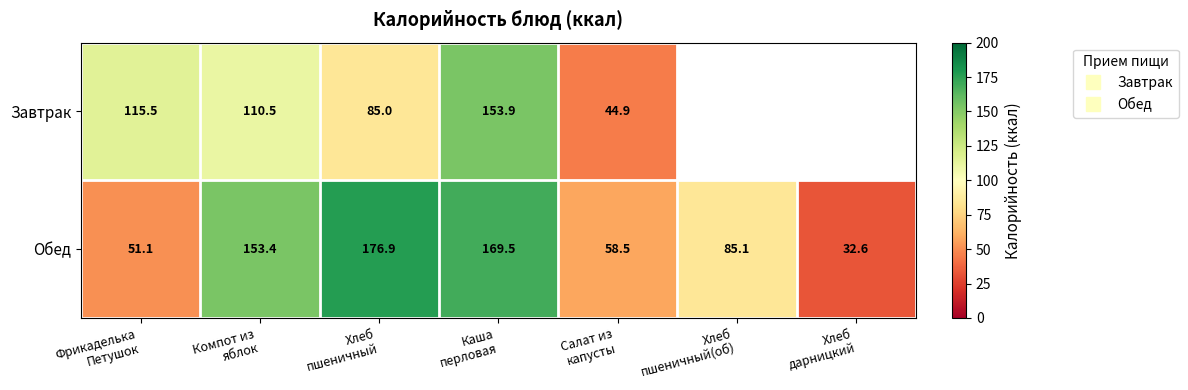

What is the approximate value of Завтрак at Салат из капусты?

44.9